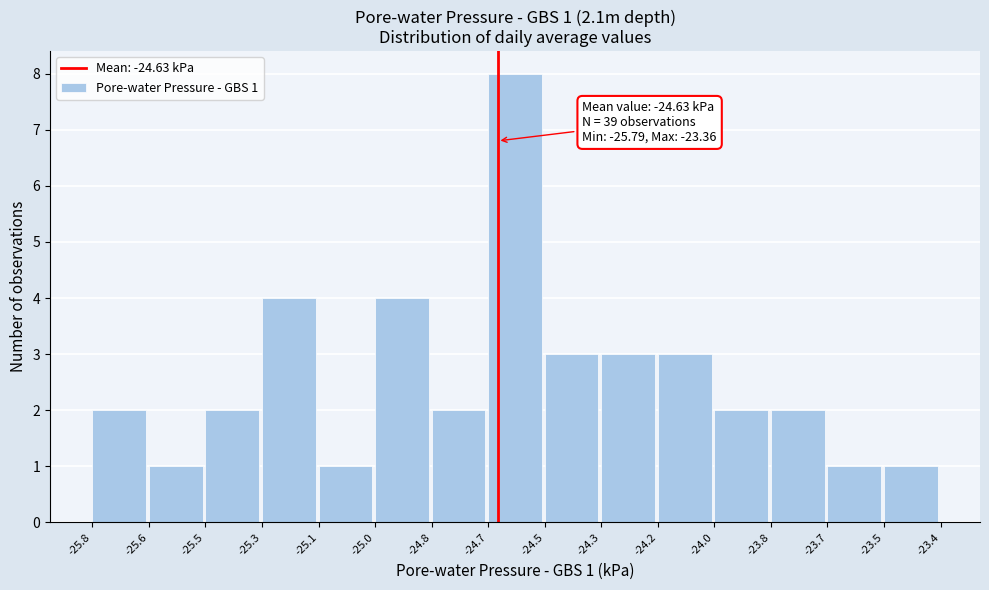

Reading left to right, list all the values displayed in this chart.

2	1	2	4	1	4	2	8	3	3	3	2	2	1	1